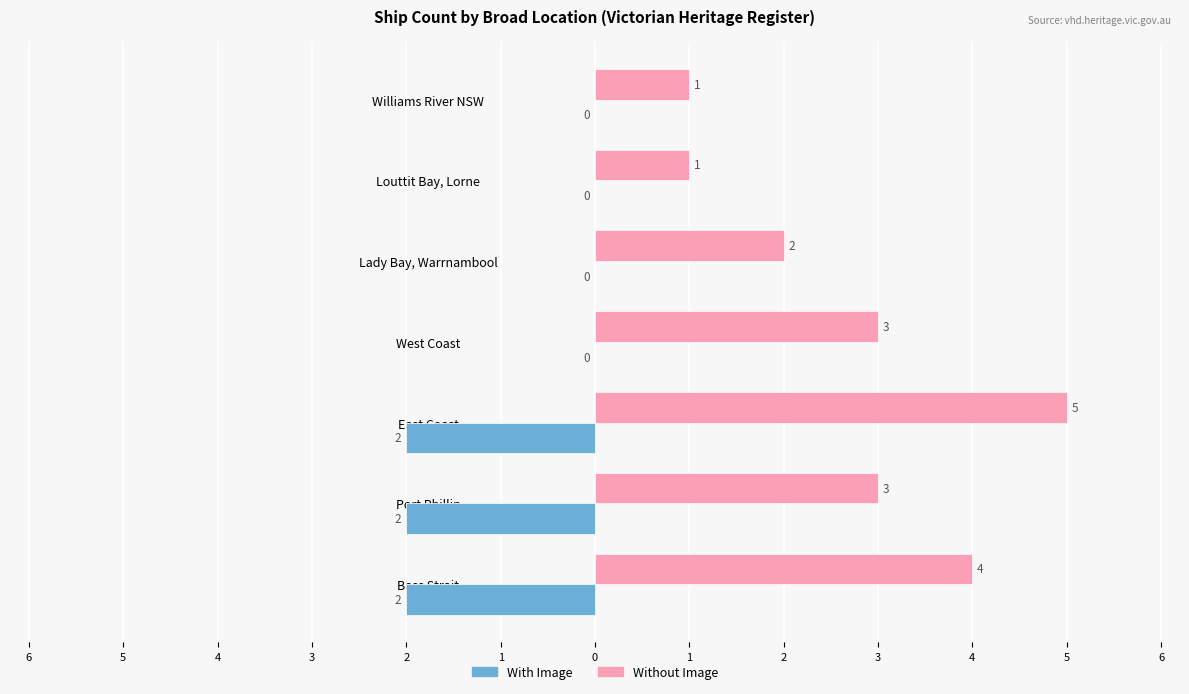

What are all the series names shown in the legend?

With Image, Without Image